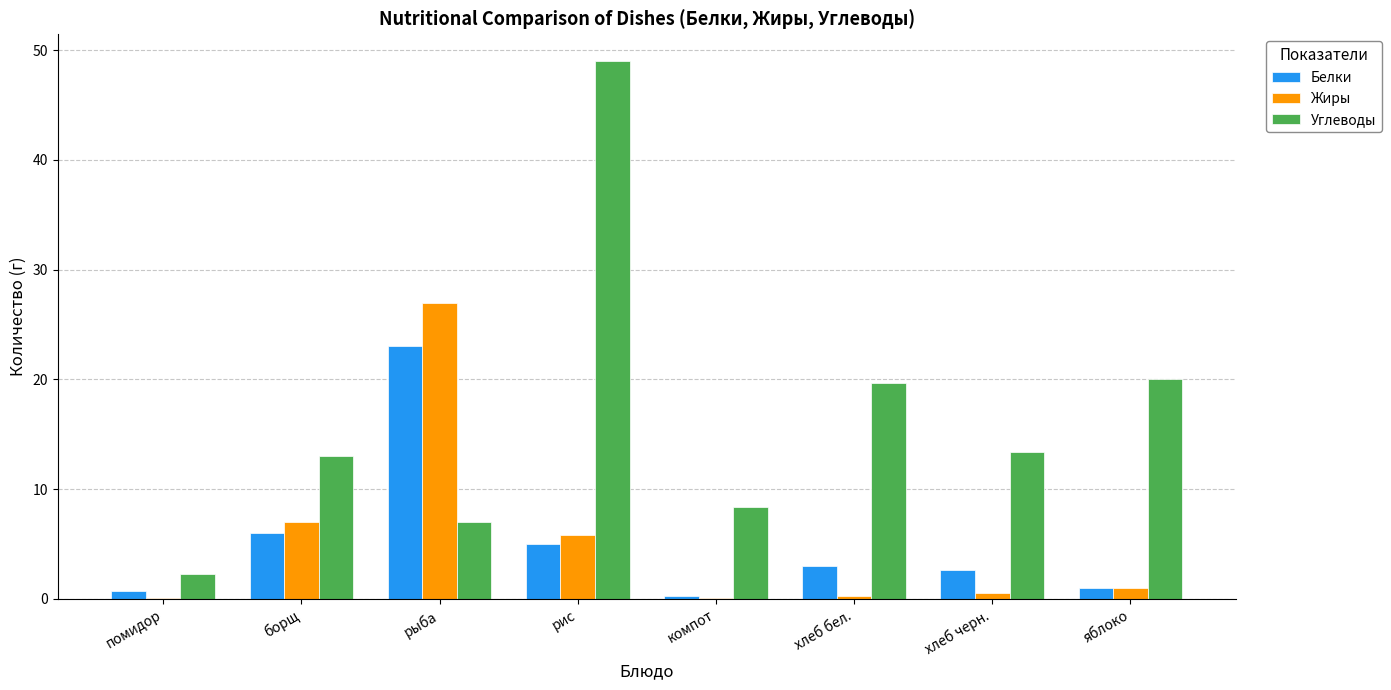

Is the value of Жиры at хлеб черн. greater than the value of Углеводы at компот?

No